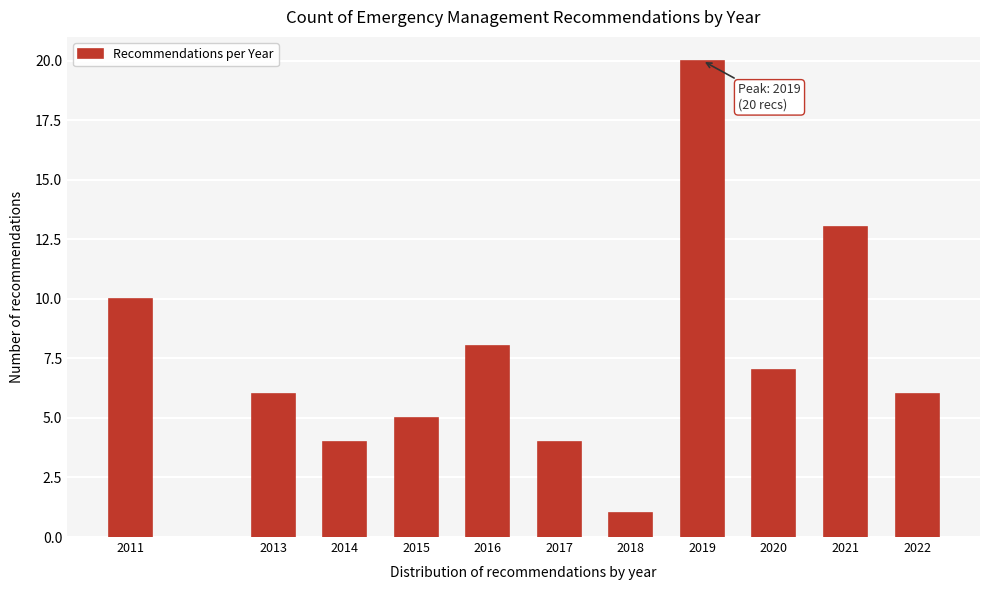

Reading left to right, extract all data points from this chart.

2011=10	2013=6	2014=4	2015=5	2016=8	2017=4	2018=1	2019=20	2020=7	2021=13	2022=6